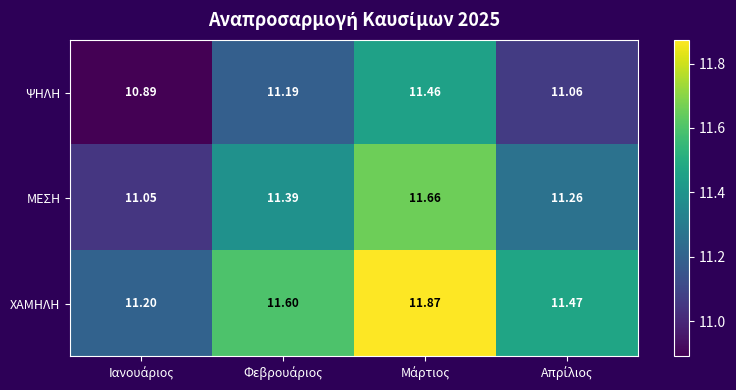

At how many categories does at least one series exceed 11?

4